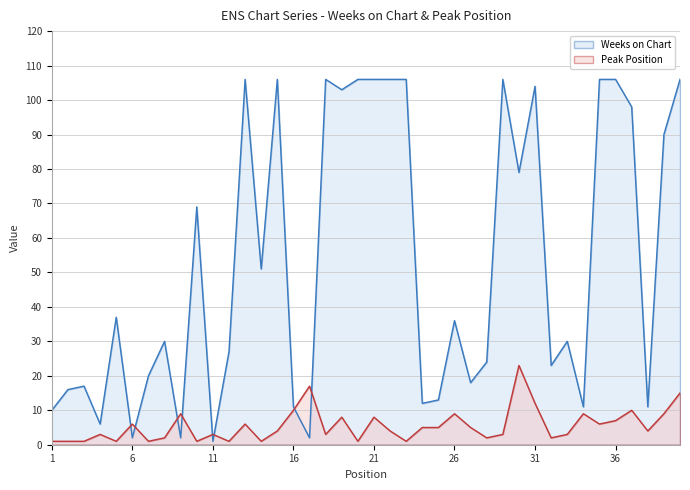

How many lines are shown in the chart?

2